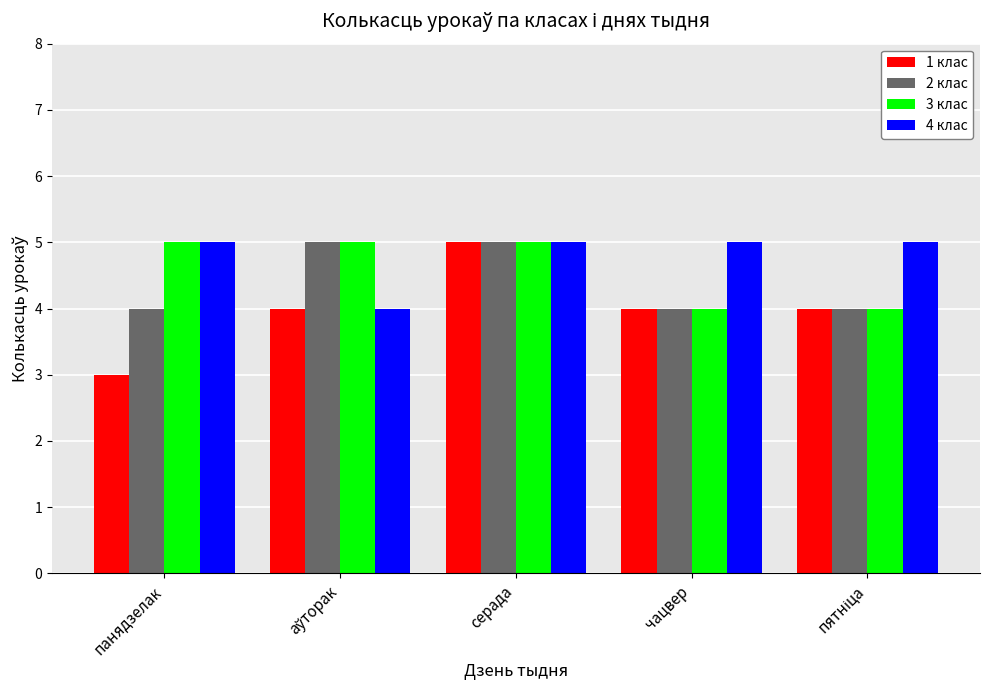

Reading right to left, transcribe all the data shown in this chart.

1 клас: 4	4	5	4	3
2 клас: 4	4	5	5	4
3 клас: 4	4	5	5	5
4 клас: 5	5	5	4	5